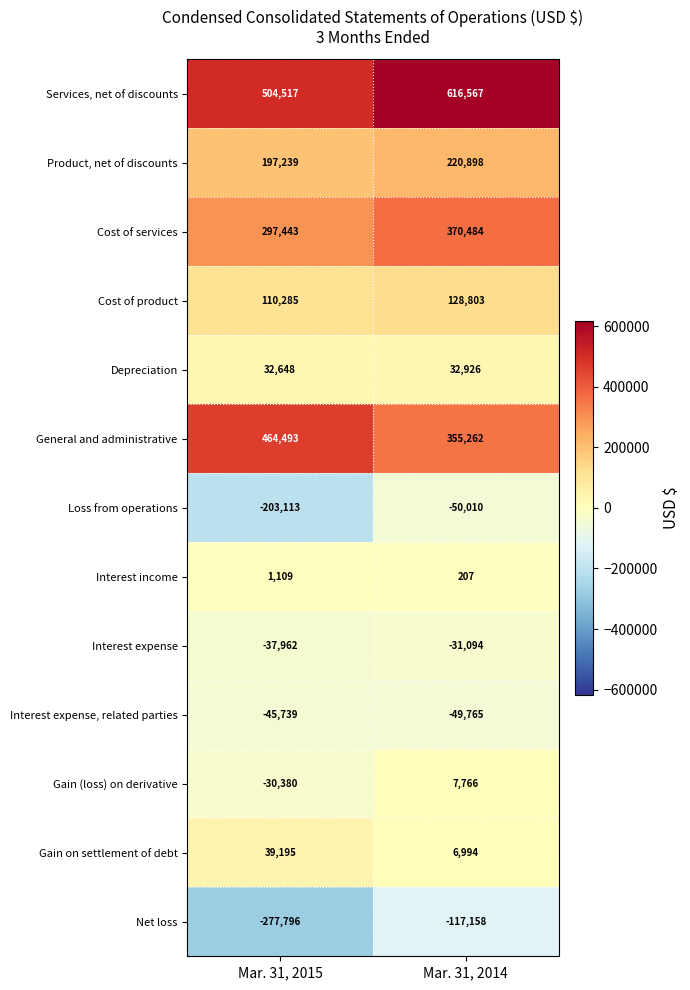

Reading left to right, transcribe all the data shown in this chart.

Services, net of discounts: 504517	616567
Product, net of discounts: 197239	220898
Cost of services: 297443	370484
Cost of product: 110285	128803
Depreciation: 32648	32926
General and administrative: 464493	355262
Loss from operations: -203113	-50010
Interest income: 1109	207
Interest expense: -37962	-31094
Interest expense, related parties: -45739	-49765
Gain (loss) on derivative: -30380	7766
Gain on settlement of debt: 39195	6994
Net loss: -277796	-117158